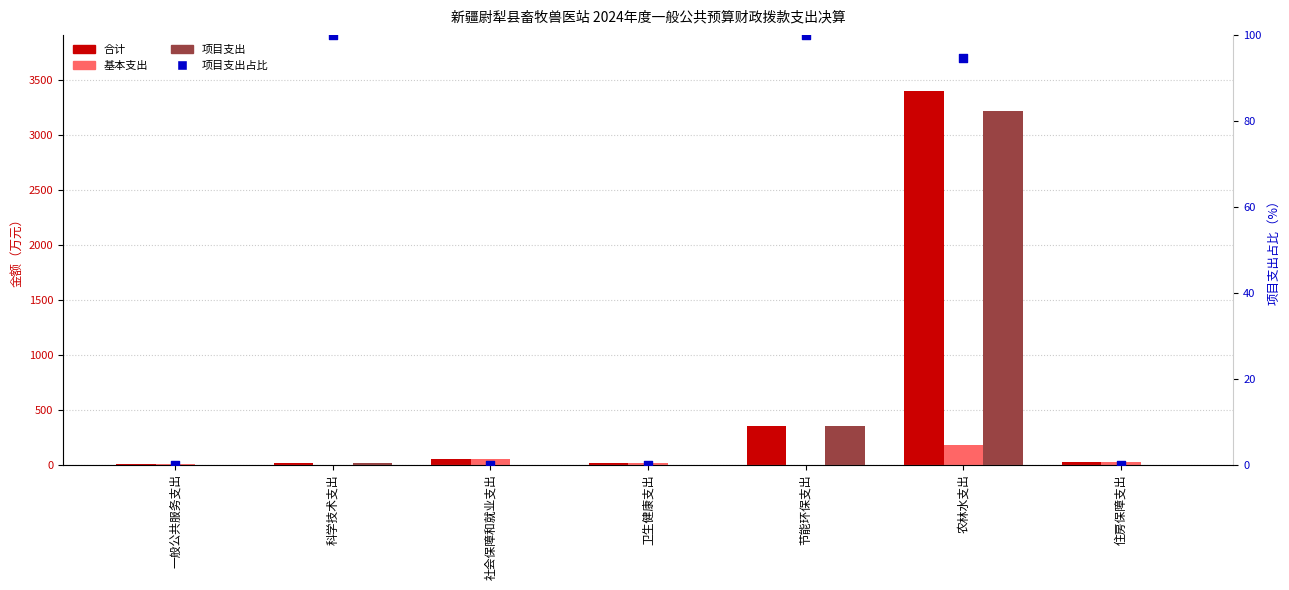

What are all the series names shown in the legend?

合计, 基本支出, 项目支出, 项目支出占比